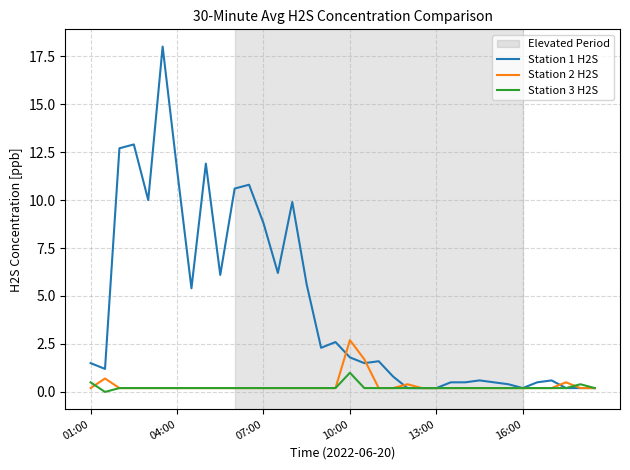

Which series has the largest range (max minus min)?

Station 1 H2S